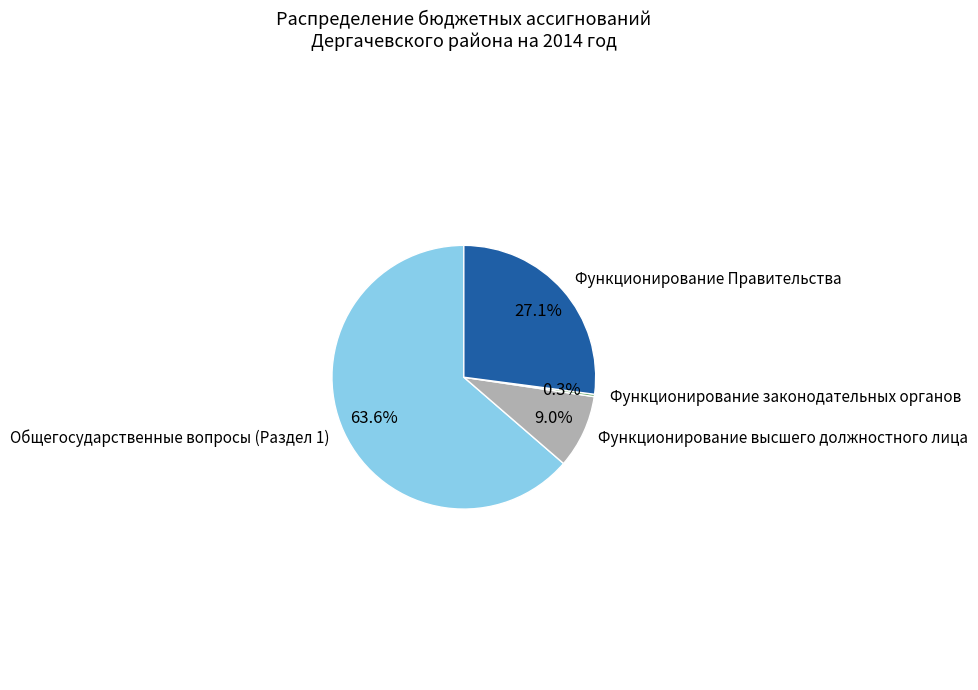

Between Функционирование законодательных органов and Функционирование Правительства, which is larger?

Функционирование Правительства